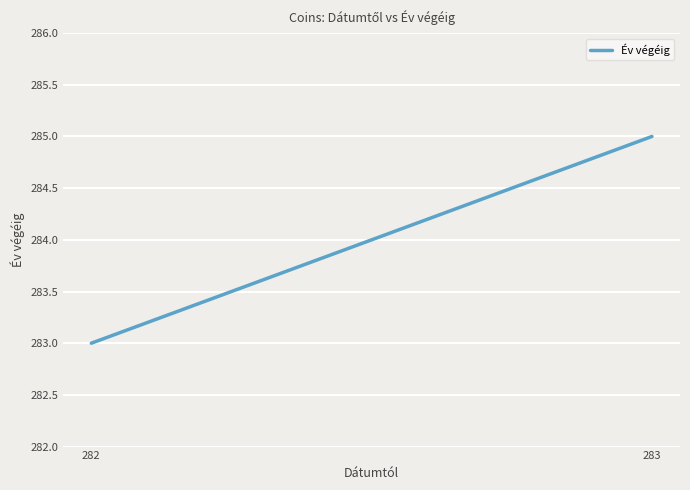

True or false: the data shows 144 at 282.

False